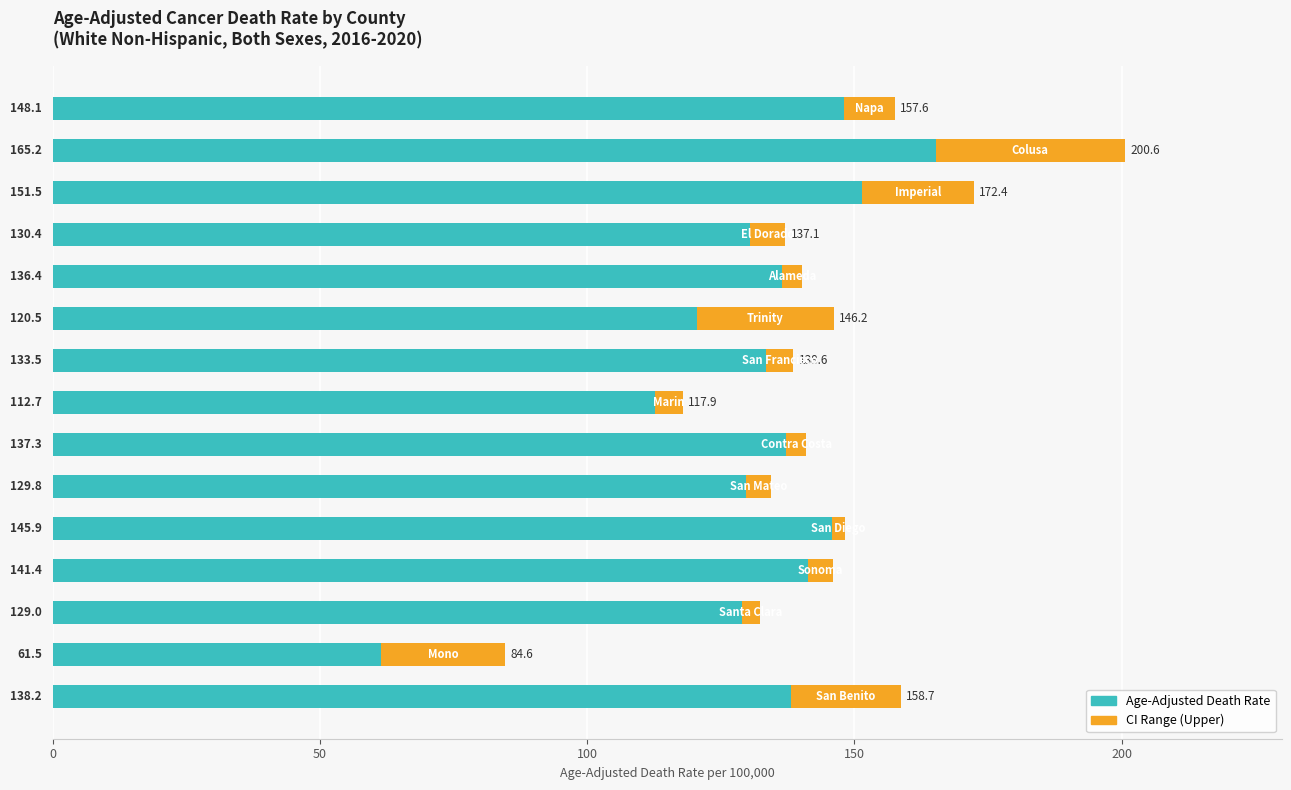

What is the sum of all Age-Adjusted Death Rate values?

1981.4